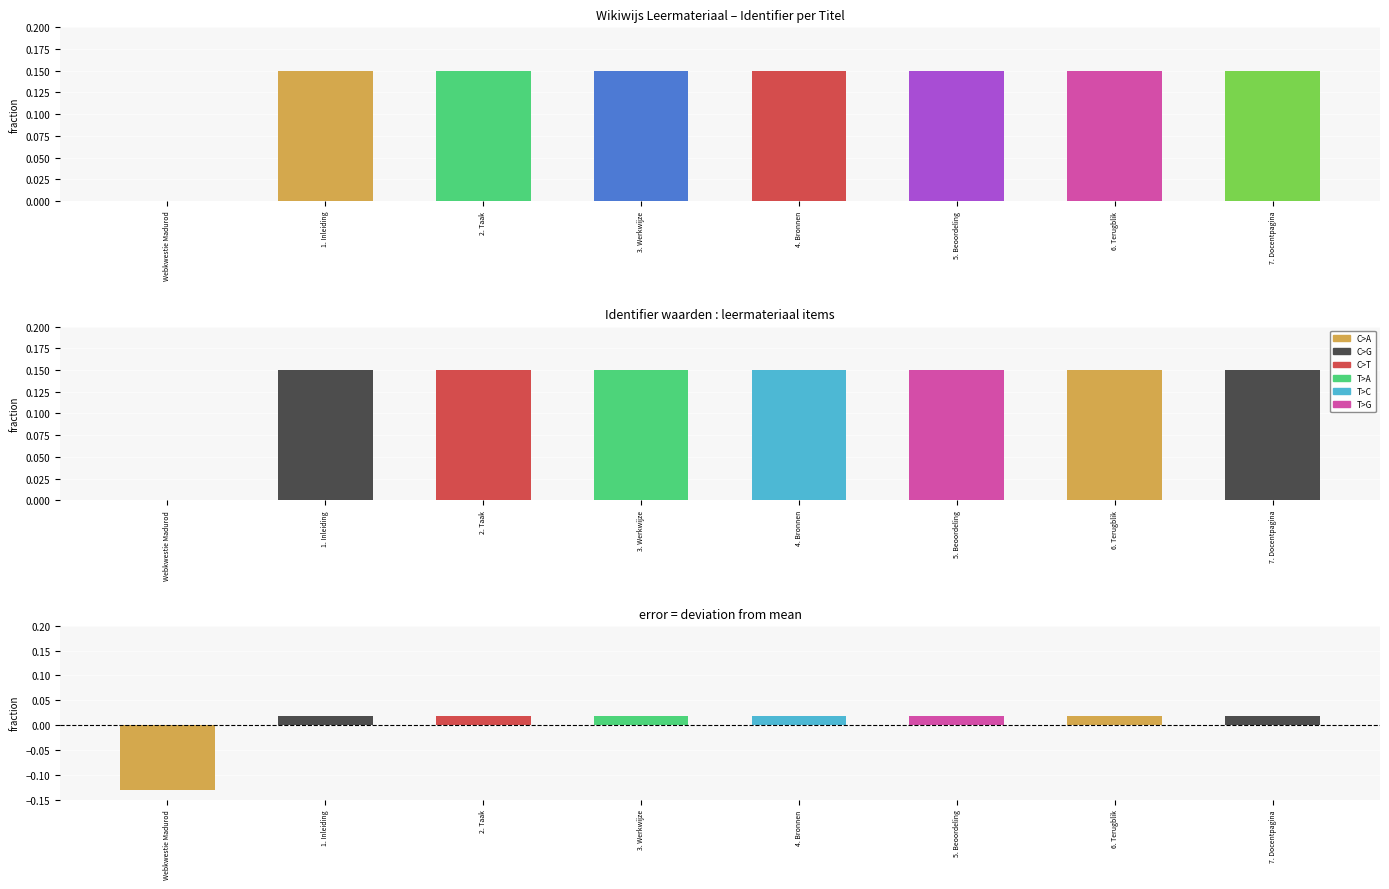

Reading left to right, what are all the values shown in this chart?

Identifier: 0.0	0.1	0.1	0.1	0.1	0.1	0.1	0.1
Identifier diff: -0.1	0.0	0.0	0.0	0.0	0.0	0.0	0.0